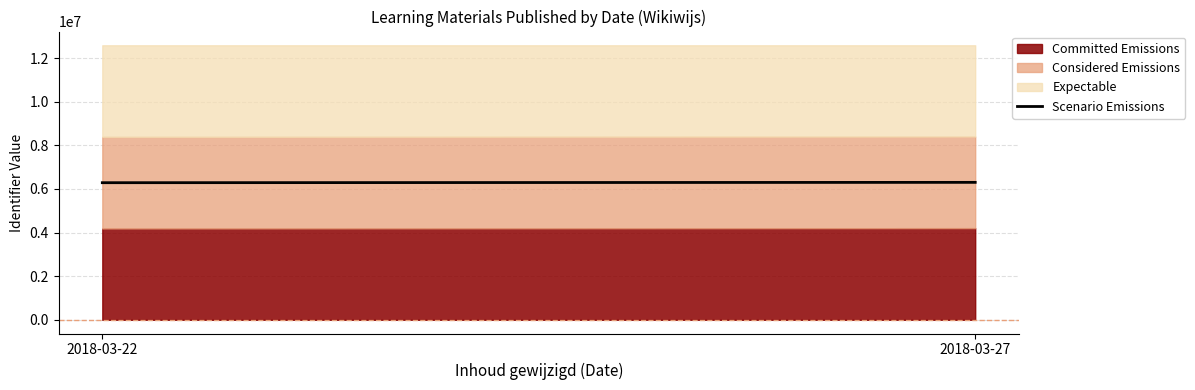

List the labels in order of value, largest first.

2018-03-27, 2018-03-22